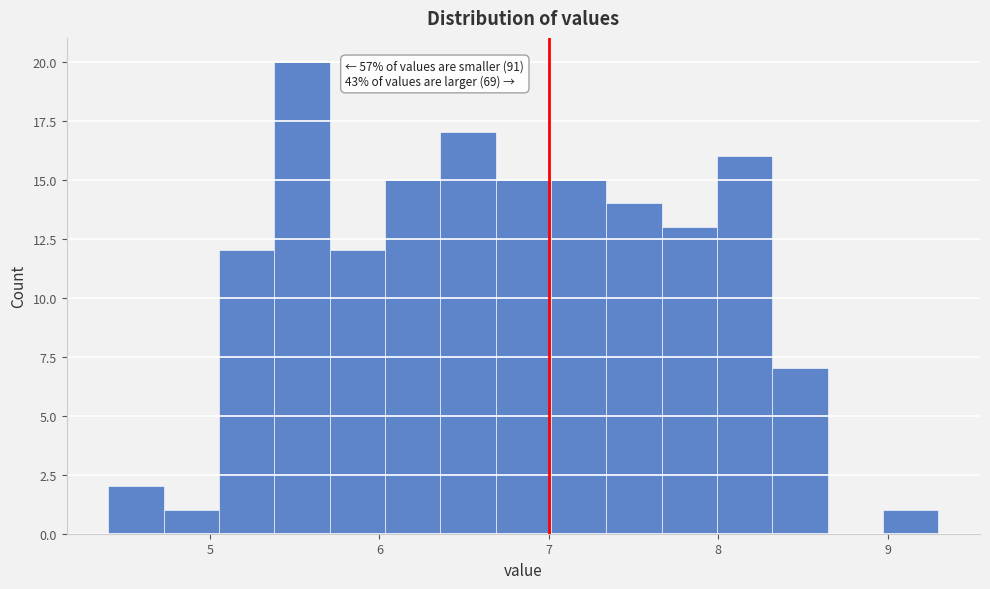

Read against the x-axis, roughly where is the centre of the tallest bar?

5.5